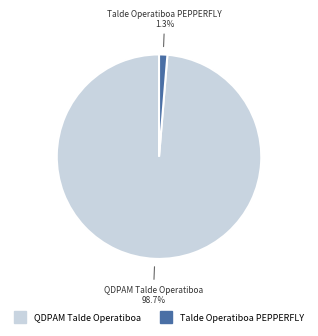

Does any single category account for the majority?

Yes